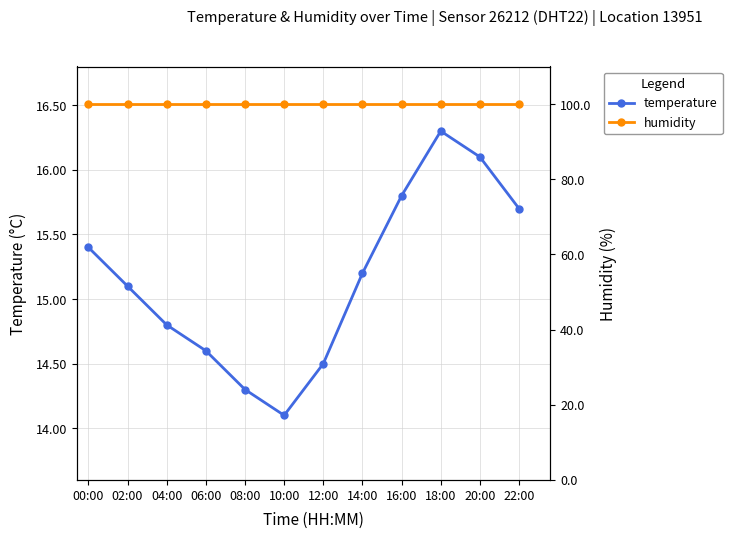

What is the label of the 8th point from the right?

08:00